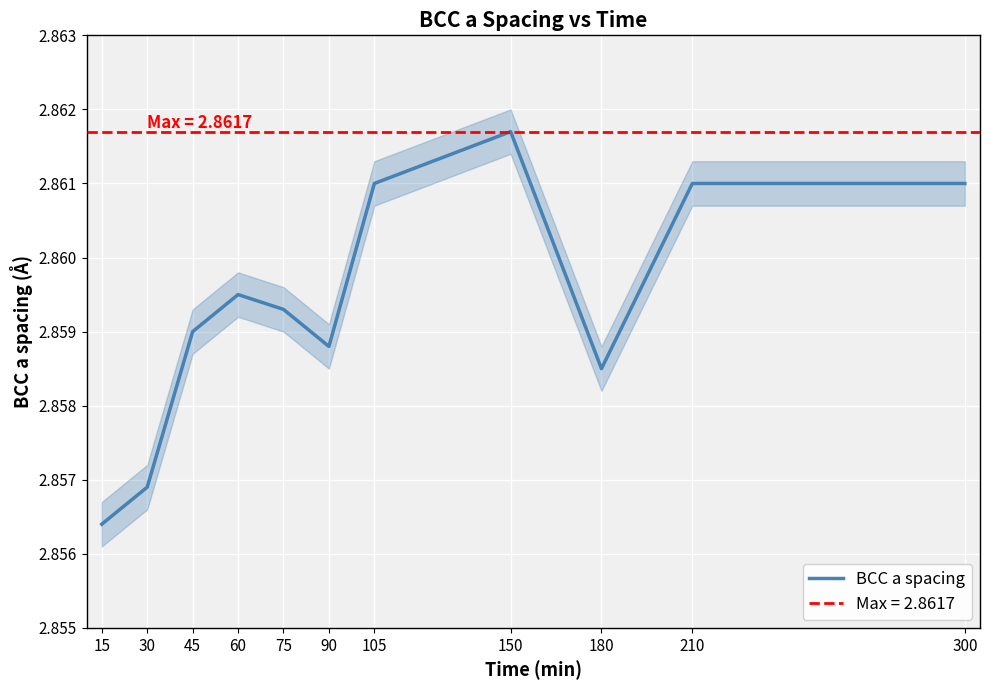

Where is the data nearest to the value 2?

15